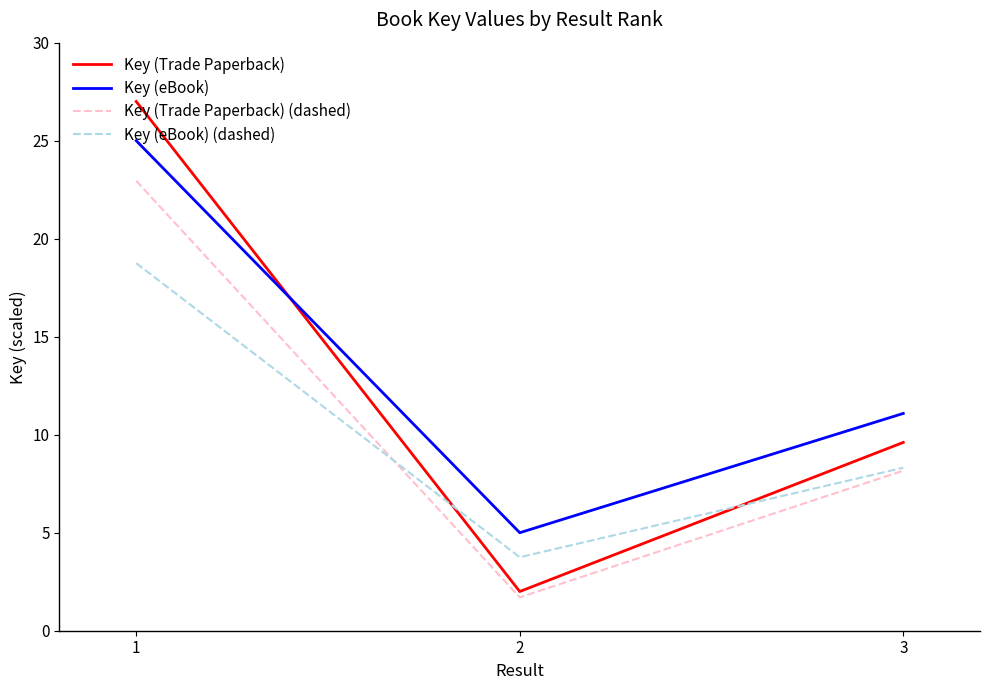

Where is Key (Trade Paperback) (dashed) nearest to the value 12?

3